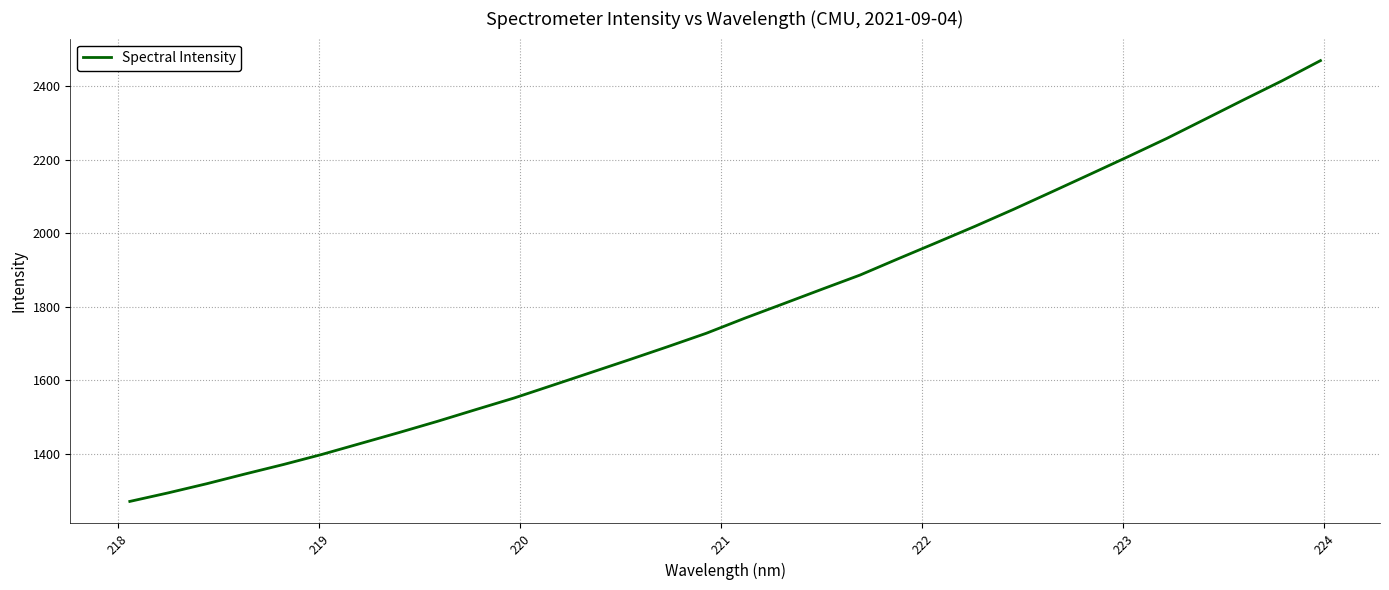

What is the difference between the maximum and minimum values?

1198.3